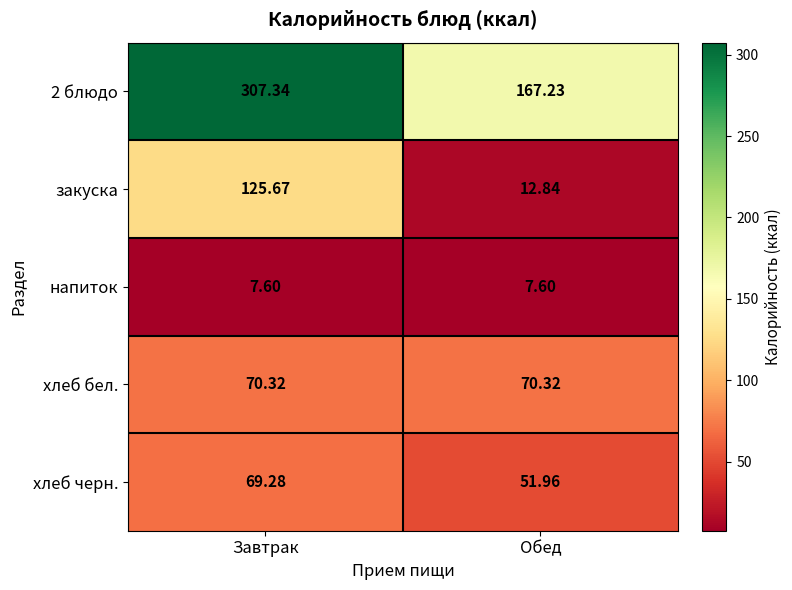

At how many categories does at least one series exceed 303?

1